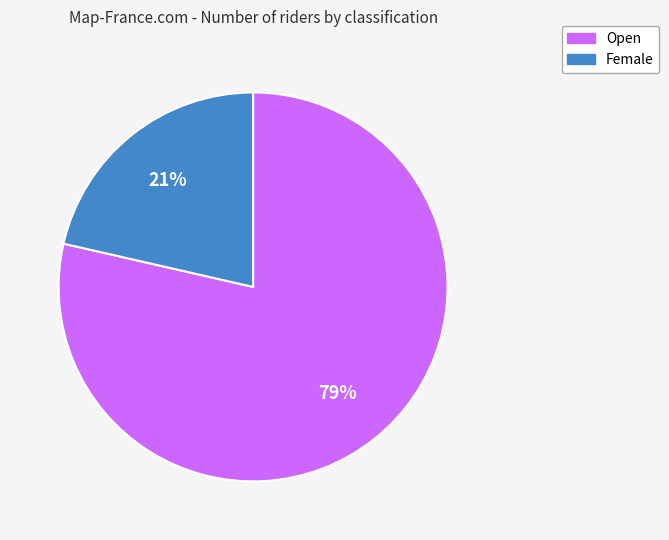

To the nearest percent, what portion does Female represent?

21%